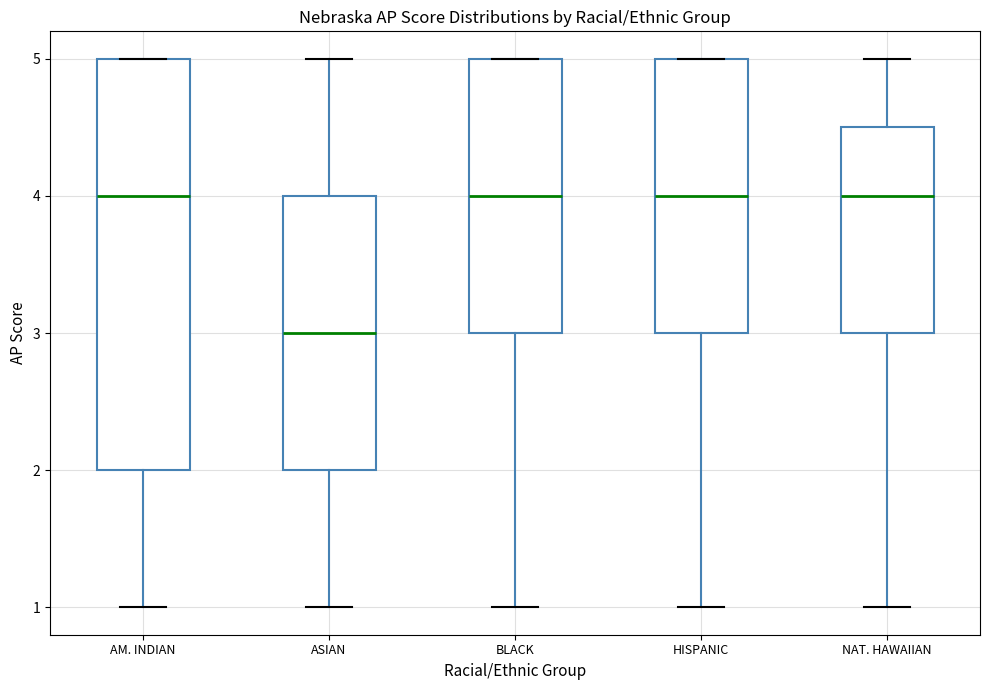

Reading left to right, read every box against the y-axis: the position of its median line, the range the box covers, and the ends of its whiskers. The values are not printed on the chart, so give them approximately, as read against the axis.

AM. INDIAN: median 4.0, box 2.0 to 5.0, whiskers 1.0 to 5.0
ASIAN: median 3.0, box 2.0 to 4.0, whiskers 1.0 to 5.0
BLACK: median 4.0, box 3.0 to 5.0, whiskers 1.0 to 5.0
HISPANIC: median 4.0, box 3.0 to 5.0, whiskers 1.0 to 5.0
NAT. HAWAIIAN: median 4.0, box 3.0 to 4.5, whiskers 1.0 to 5.0